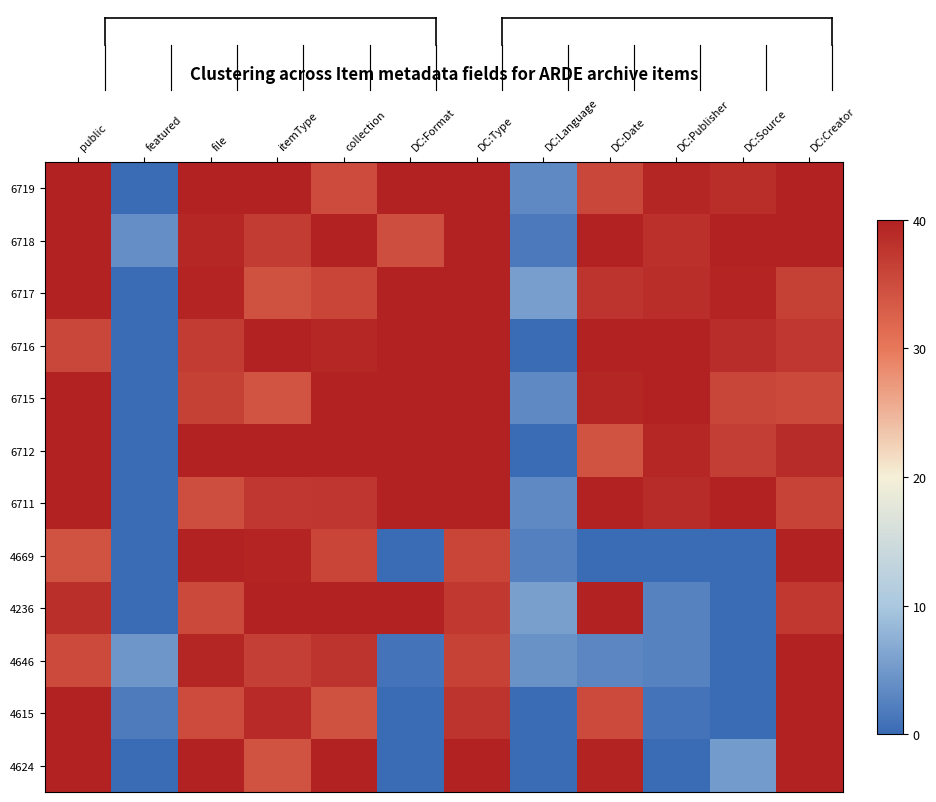

Reading left to right, extract all data points from this chart.

6719: public=40.0	featured=0.0	file=40.0	itemType=40.0	collection=35.1	DC:Format=40.0	DC:Type=40.0	DC:Language=3.4	DC:Date=35.5	DC:Publisher=39.4	DC:Source=38.4	DC:Creator=40.0
6718: public=40.0	featured=3.9	file=39.3	itemType=36.7	collection=40.0	DC:Format=34.8	DC:Type=40.0	DC:Language=1.6	DC:Date=40.0	DC:Publisher=38.3	DC:Source=40.0	DC:Creator=40.0
6717: public=40.0	featured=0.0	file=39.6	itemType=34.5	collection=35.9	DC:Format=40.0	DC:Type=40.0	DC:Language=5.6	DC:Date=37.9	DC:Publisher=38.4	DC:Source=39.6	DC:Creator=36.3
6716: public=35.6	featured=0.0	file=36.7	itemType=40.0	collection=39.2	DC:Format=40.0	DC:Type=40.0	DC:Language=0.0	DC:Date=40.0	DC:Publisher=40.0	DC:Source=38.6	DC:Creator=37.5
6715: public=40.0	featured=0.0	file=36.4	itemType=34.1	collection=40.0	DC:Format=40.0	DC:Type=40.0	DC:Language=3.4	DC:Date=39.5	DC:Publisher=40.0	DC:Source=35.7	DC:Creator=35.4
6712: public=40.0	featured=0.0	file=40.0	itemType=40.0	collection=40.0	DC:Format=40.0	DC:Type=40.0	DC:Language=0.0	DC:Date=34.4	DC:Publisher=39.2	DC:Source=36.6	DC:Creator=38.9
6711: public=40.0	featured=0.0	file=34.7	itemType=37.4	collection=37.5	DC:Format=40.0	DC:Type=40.0	DC:Language=3.4	DC:Date=40.0	DC:Publisher=38.9	DC:Source=40.0	DC:Creator=36.0
4669: public=34.3	featured=0.0	file=40.0	itemType=39.5	collection=35.9	DC:Format=0.0	DC:Type=35.8	DC:Language=2.4	DC:Date=0.0	DC:Publisher=0.0	DC:Source=0.0	DC:Creator=40.0
4236: public=38.3	featured=0.0	file=35.4	itemType=40.0	collection=40.0	DC:Format=40.0	DC:Type=37.2	DC:Language=5.6	DC:Date=40.0	DC:Publisher=2.6	DC:Source=0.0	DC:Creator=37.3
4646: public=35.2	featured=4.8	file=39.5	itemType=36.4	collection=37.7	DC:Format=1.0	DC:Type=36.1	DC:Language=4.3	DC:Date=3.1	DC:Publisher=2.6	DC:Source=0.0	DC:Creator=40.0
4615: public=40.0	featured=1.8	file=35.0	itemType=39.0	collection=34.5	DC:Format=0.0	DC:Type=38.0	DC:Language=0.0	DC:Date=35.2	DC:Publisher=1.1	DC:Source=0.0	DC:Creator=40.0
4624: public=40.0	featured=0.0	file=40.0	itemType=34.3	collection=40.0	DC:Format=0.0	DC:Type=40.0	DC:Language=0.0	DC:Date=39.8	DC:Publisher=0.0	DC:Source=5.3	DC:Creator=40.0